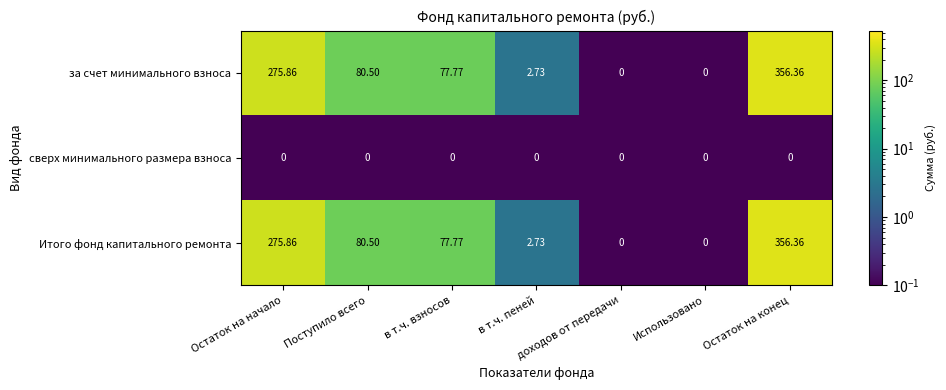

At which category is the sum across all series the highest?

Остаток на конец